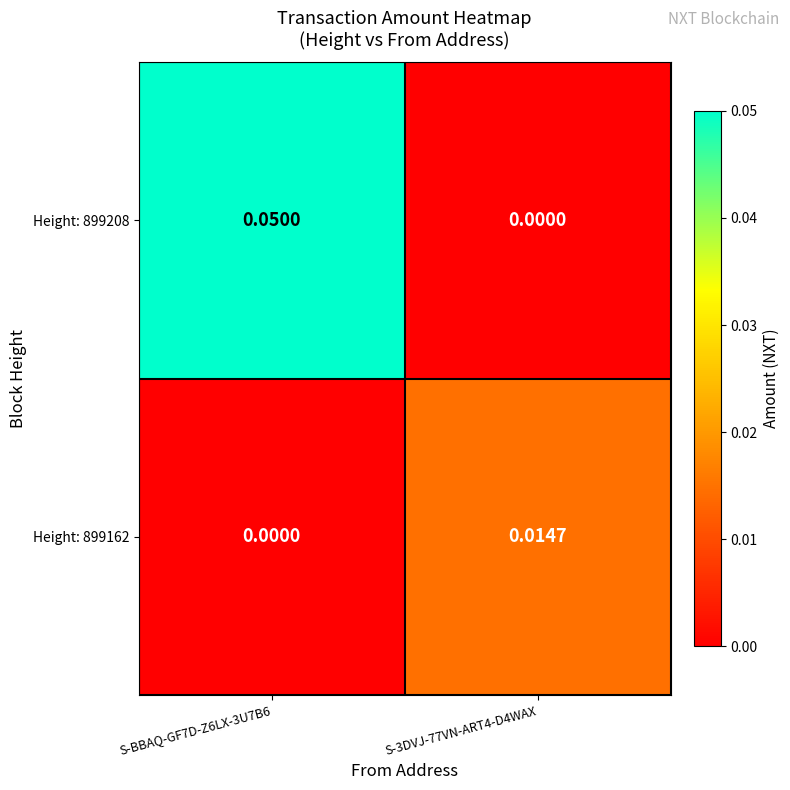

Is the value of Height: 899162 at S-3DVJ-77VN-ART4-D4WAX greater than the value of Height: 899208 at S-3DVJ-77VN-ART4-D4WAX?

Yes